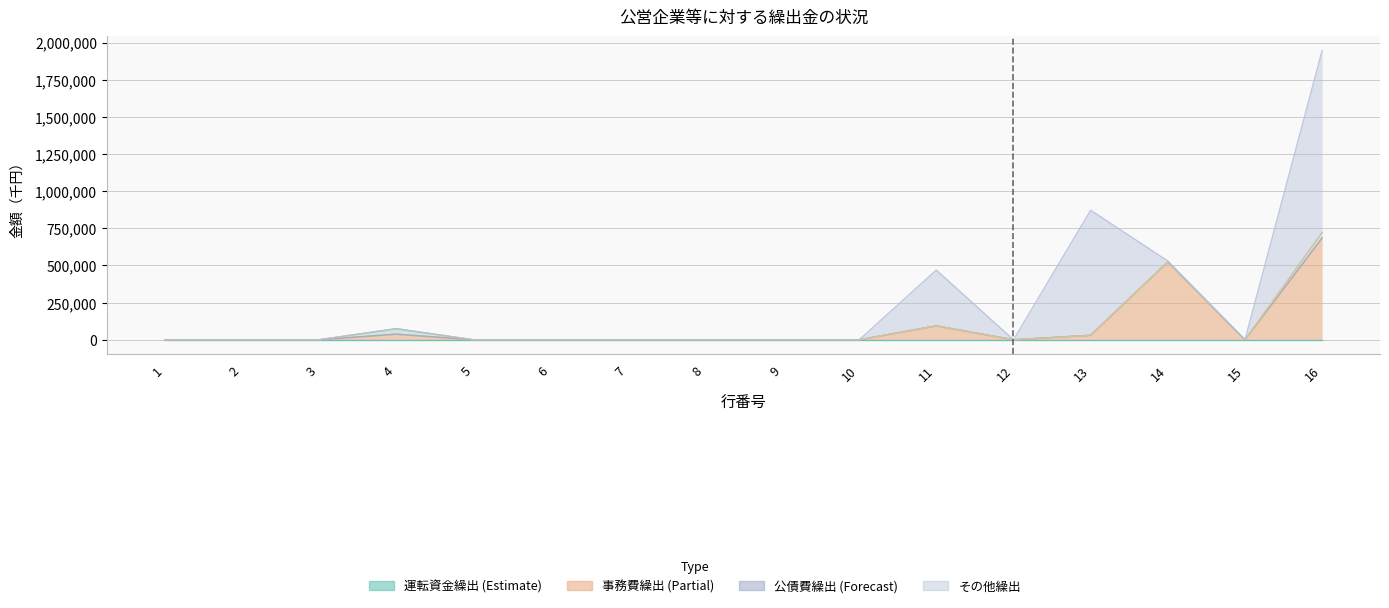

Reading left to right, what are all the values shown in this chart?

運転資金繰出: 0	0	0	0	0	0	0	0	0	0	0	0	0	0	0	0
事務費繰出: 0	0	0	37830	0	0	0	0	0	0	93501	0	30286	523298	0	684915
建設費繰出: 0	0	0	0	0	0	0	0	0	0	0	0	0	0	0	0
公債費財源繰出: 0	0	0	36544	0	0	0	0	0	0	0	0	0	0	0	36942
赤字補塡財源繰出: 0	0	0	0	0	0	0	0	0	0	0	0	0	0	0	0
その他繰出: 0	0	0	0	0	398	0	0	0	0	375586	0	841217	6900	0	1223703